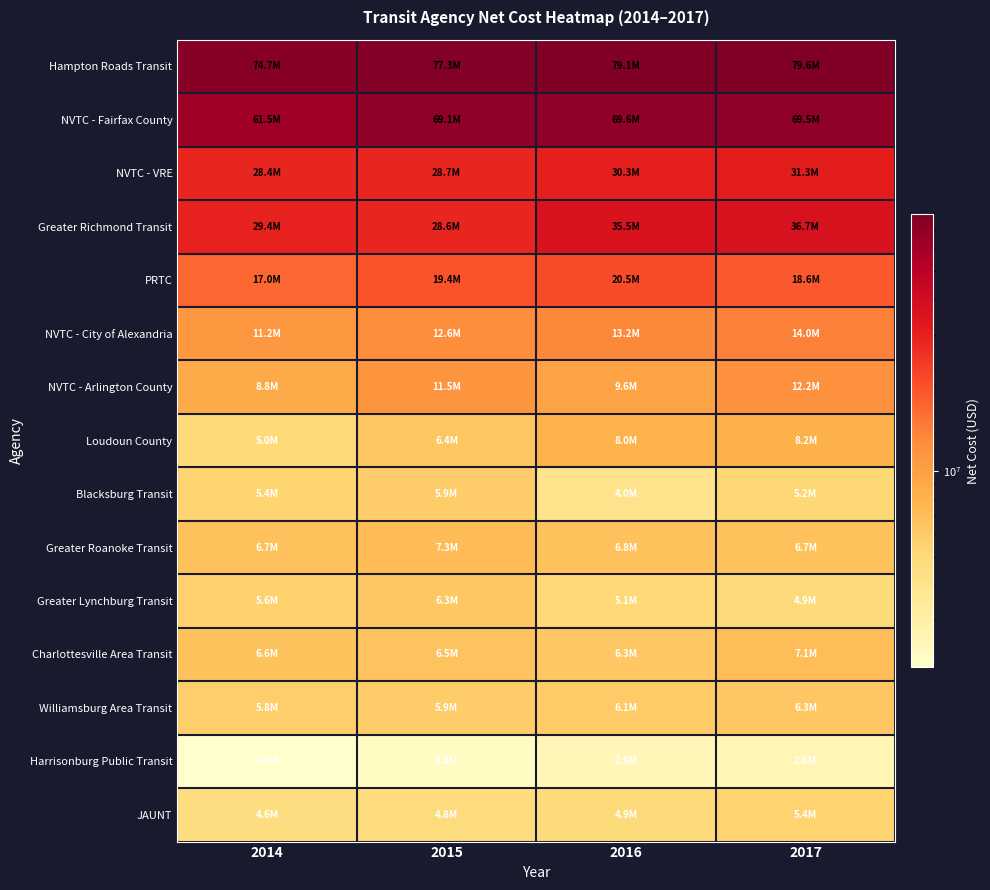

Between 2017 and 2015, which is larger?

2017